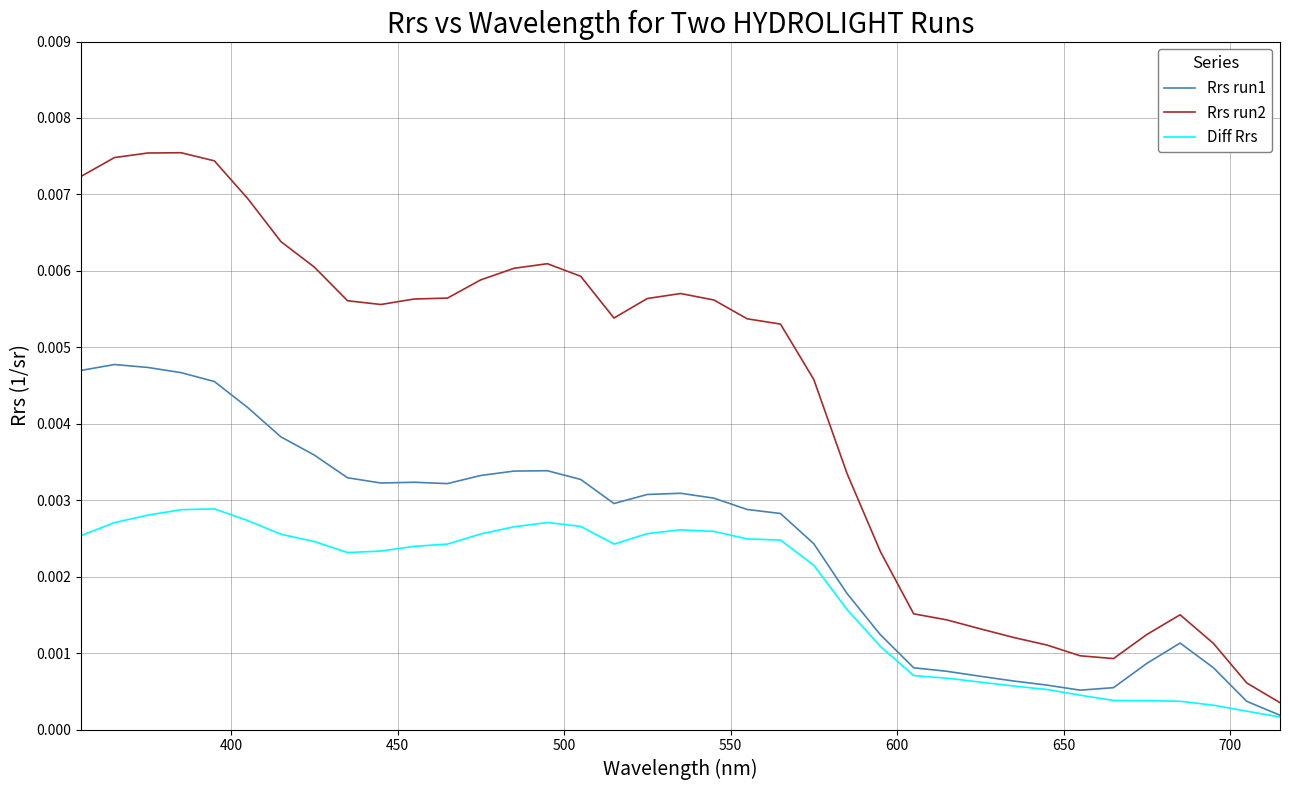

Which series has the largest range (max minus min)?

Rrs run2